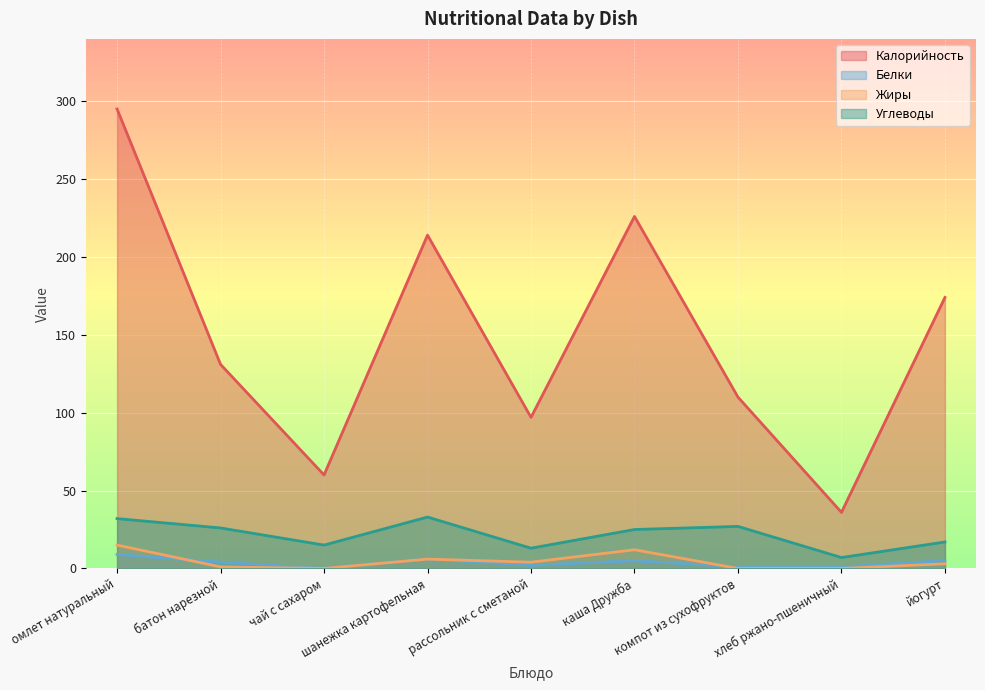

Reading right to left, extract all data points from this chart.

Калорийность: 174	36	110	226	97	214	60	131	295
Белки: 5	1	1	5	2	6	0	4	9
Жиры: 3	0	0	12	4	6	0	1	15
Углеводы: 17	7	27	25	13	33	15	26	32